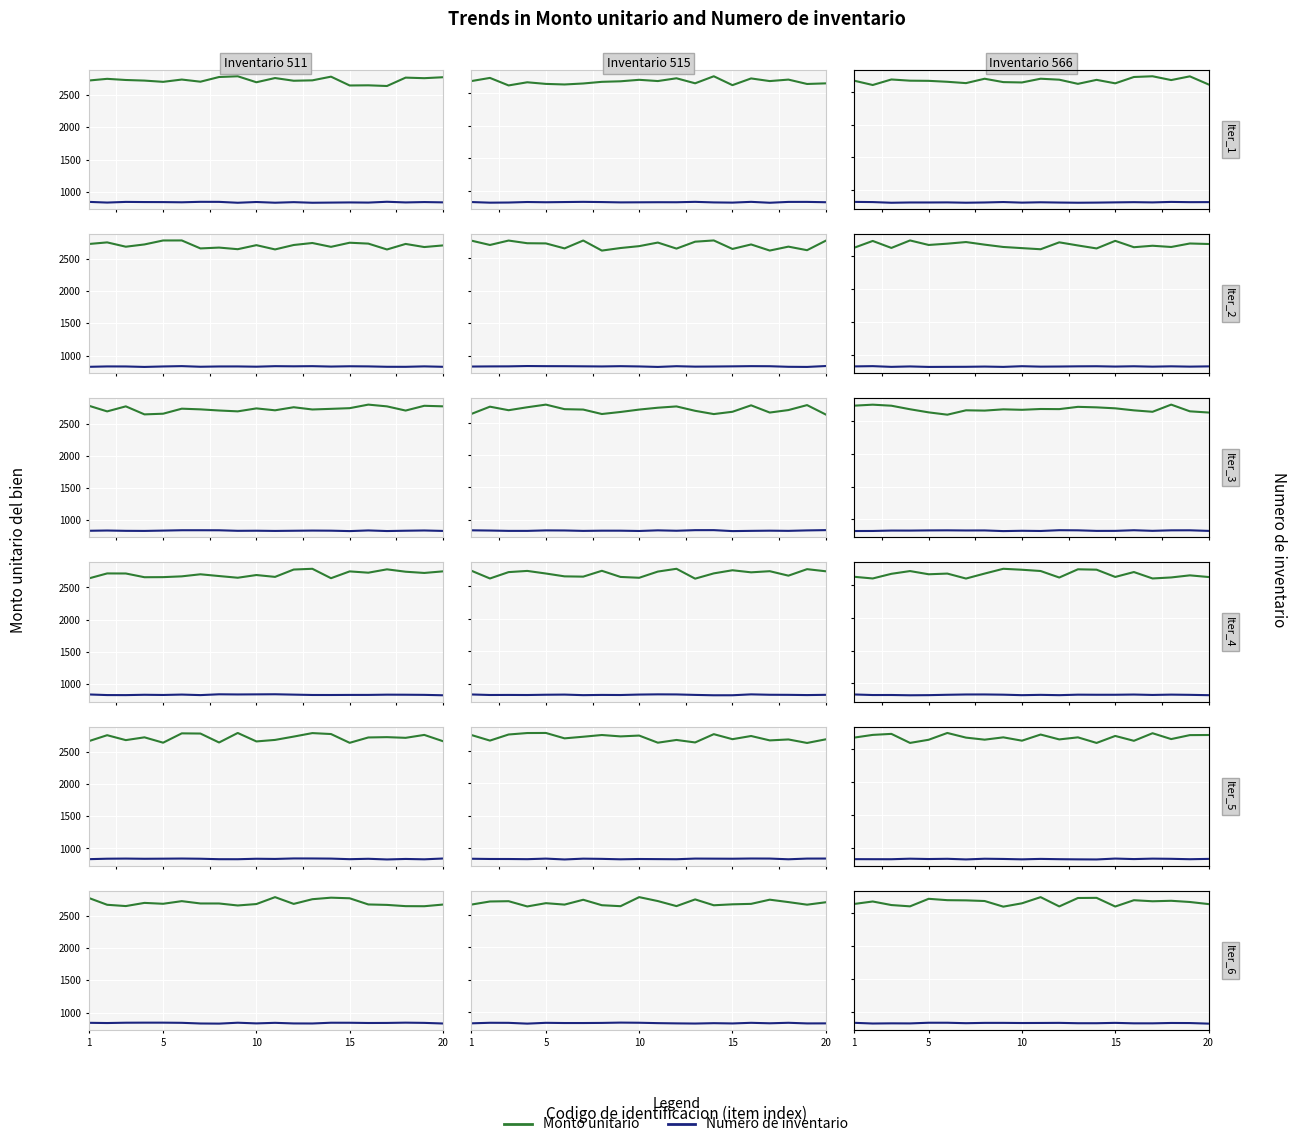

How many interior local valleys does the Numero de inventario series have?

6